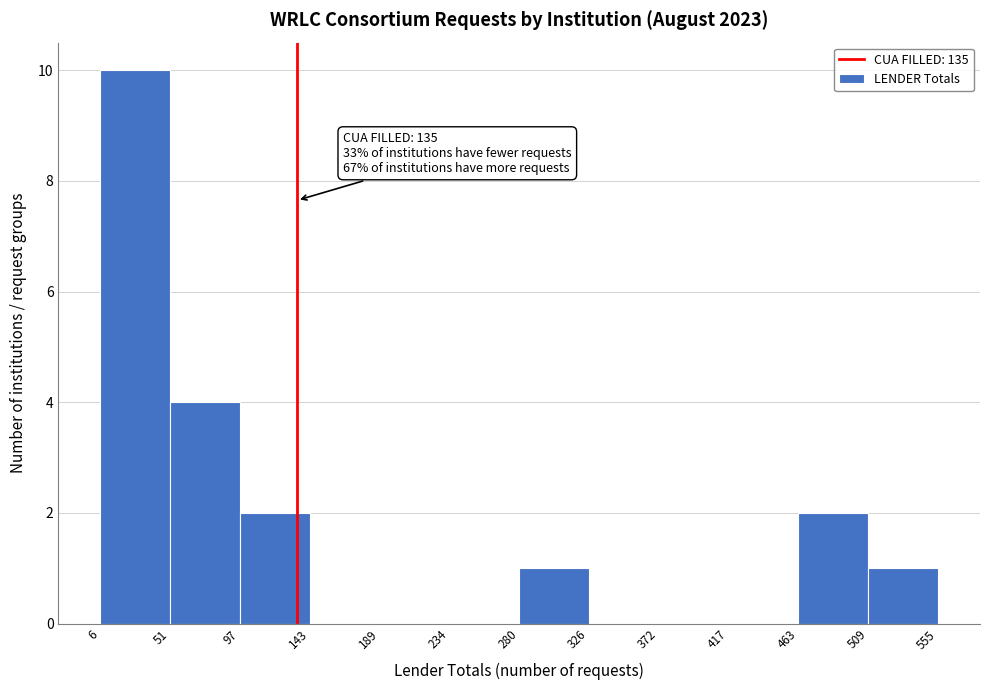

Which range on the x-axis has the tallest bar?

6 to 51